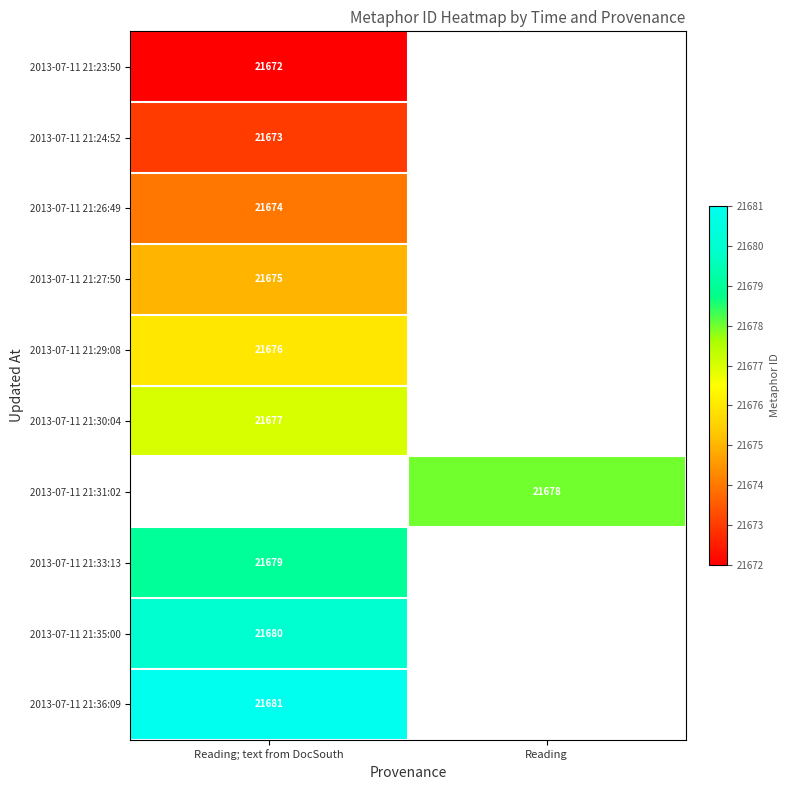

The value of 2013-07-11 21:24:52 at Reading; text from DocSouth is 21673. True or false?

True